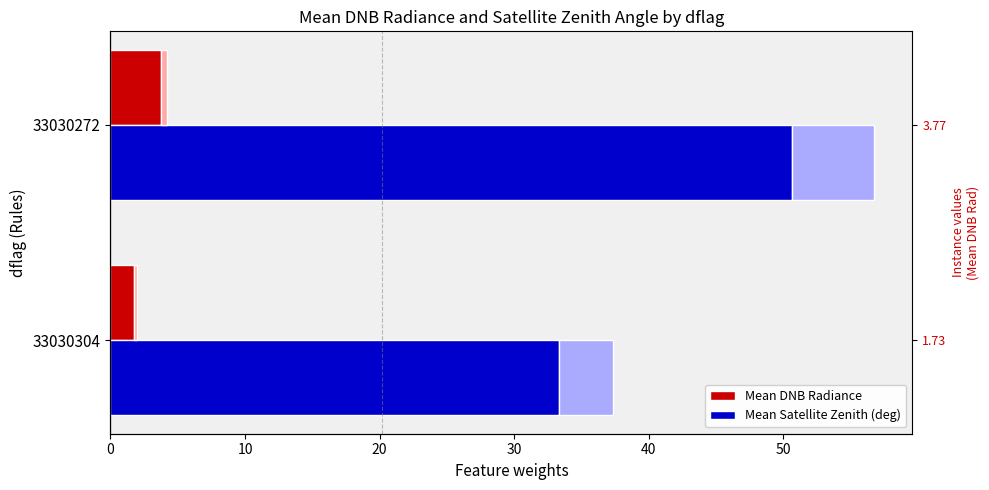

Between 10 and 0, which is larger?

10